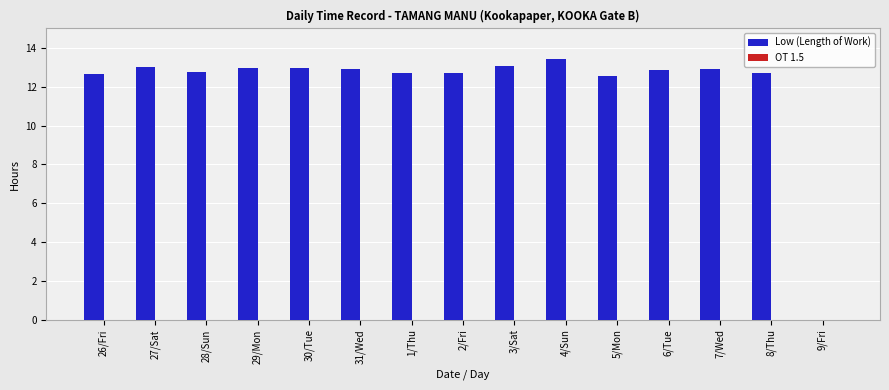

Is it true that the value at 1/Thu is 12.7?

True